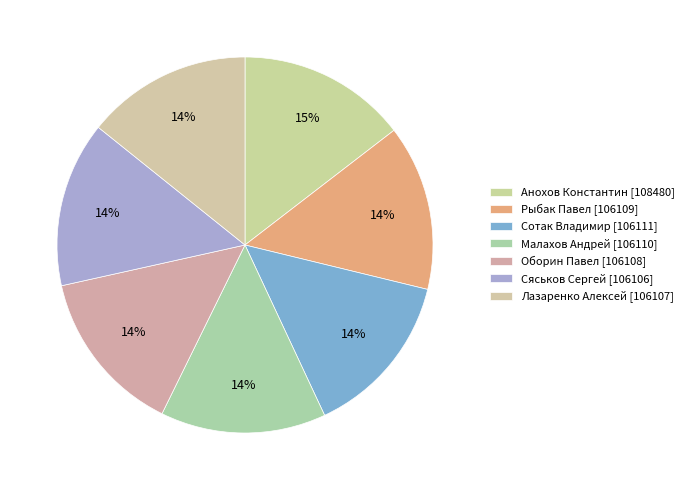

How many slices are in this pie chart?

7